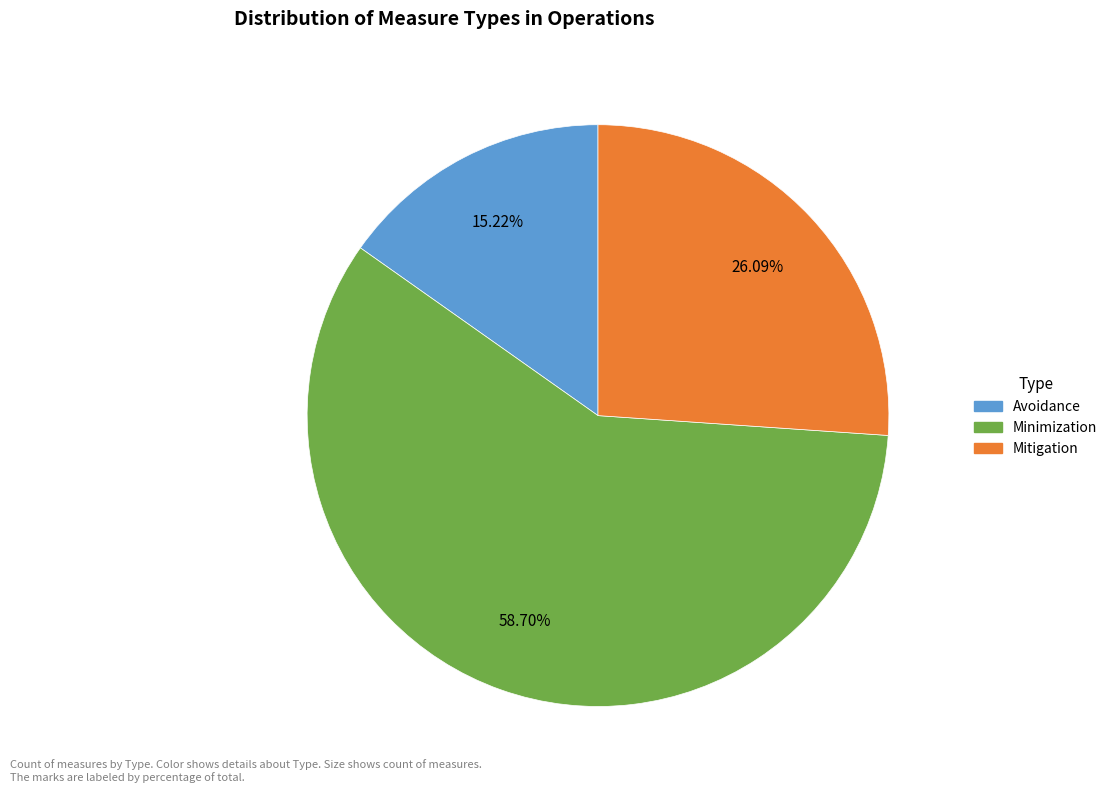

How many segments does this pie chart have?

3